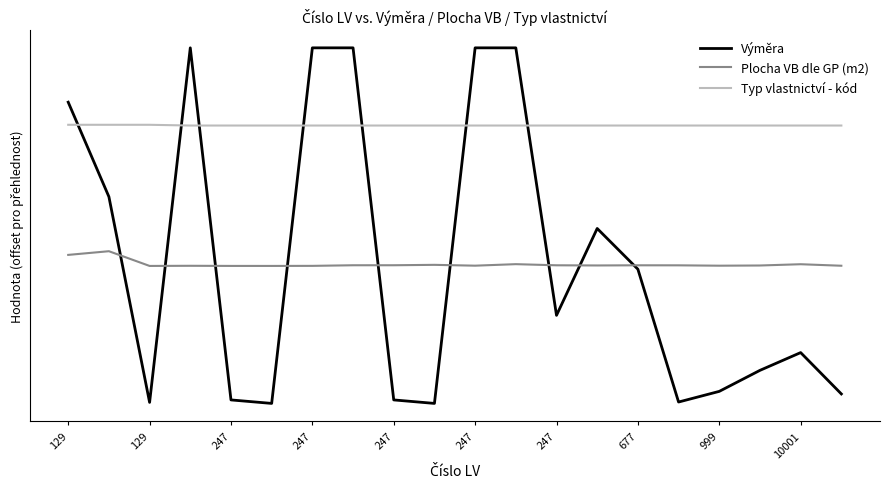

At how many categories does at least one series exceed 32985?

5